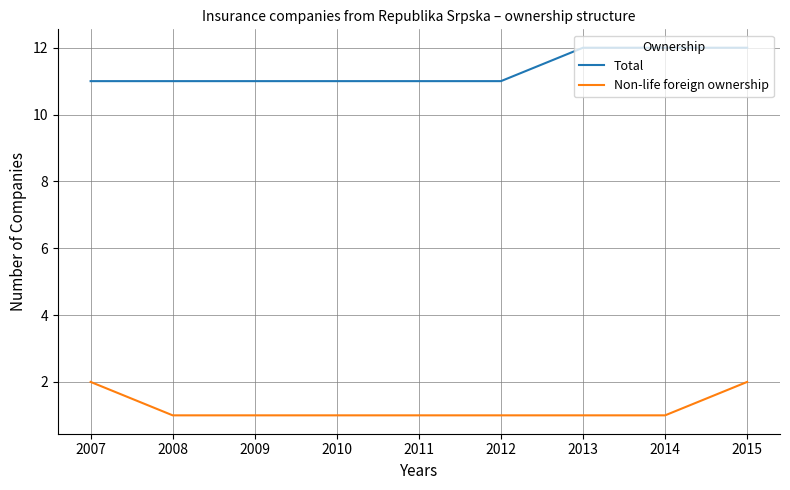

True or false: Total and Non-life foreign ownership intersect in this chart.

False